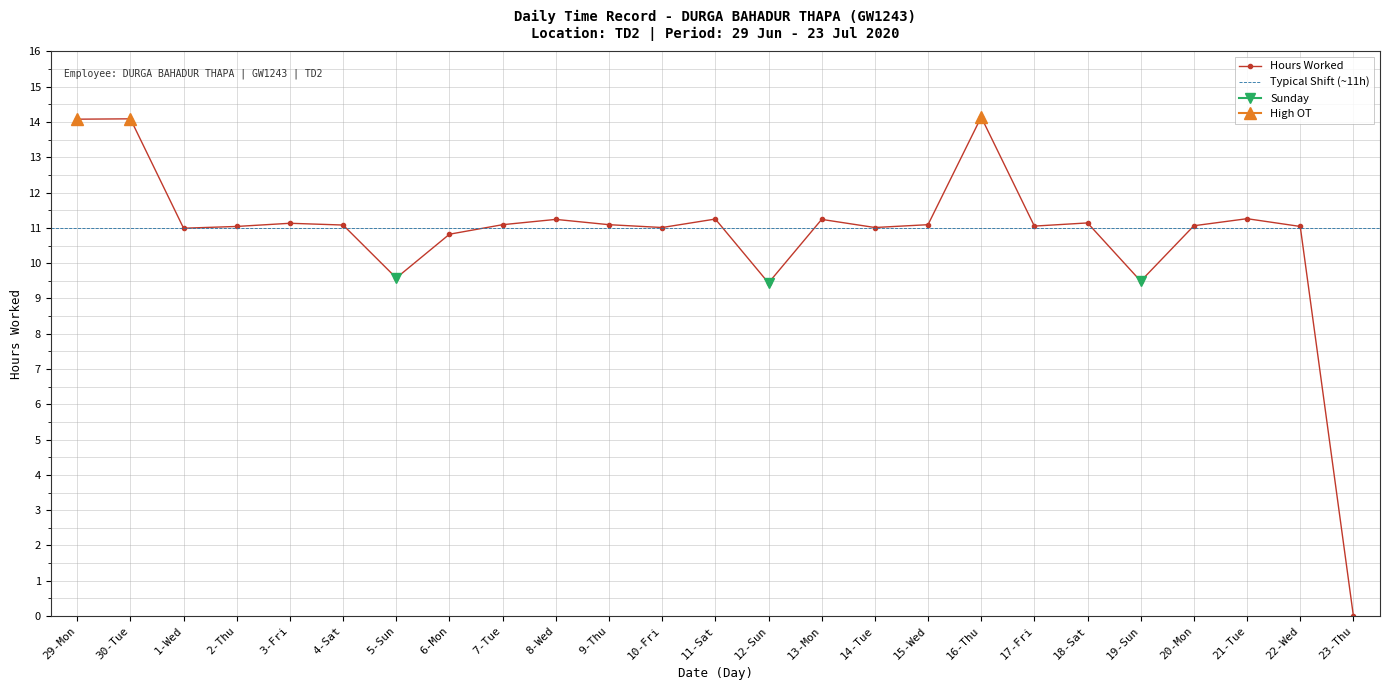

At which category does the data reach its first local peak?

30-Tue